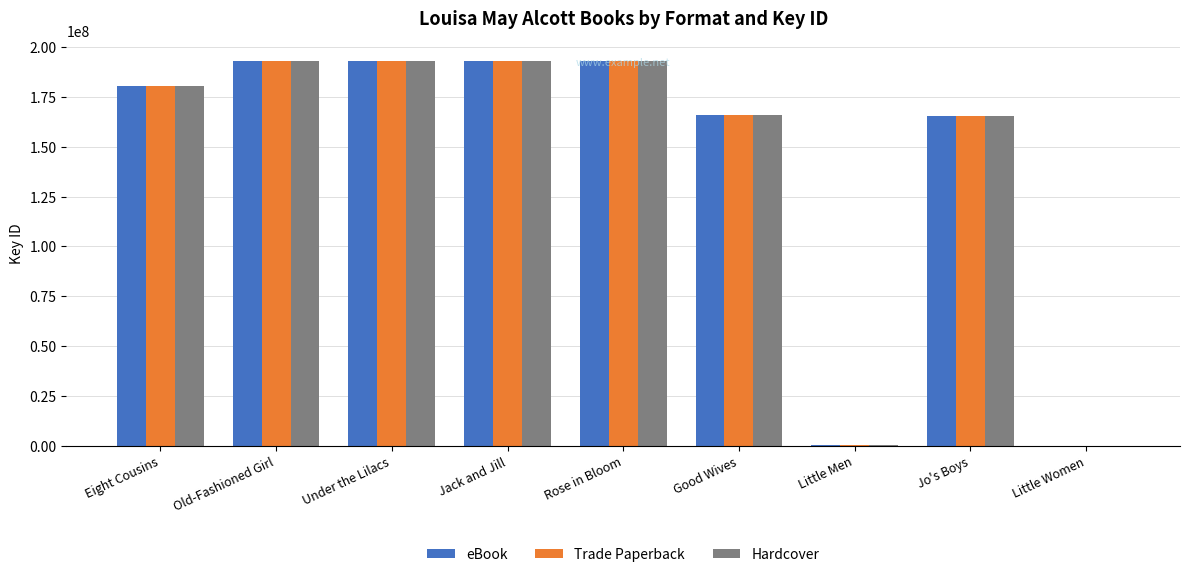

Count the number of data series in this chart.

3